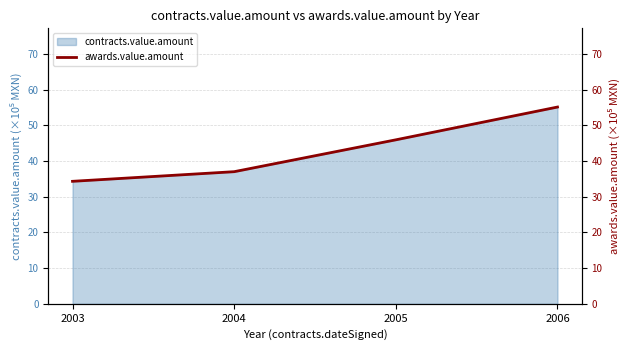

Which has a higher value, 2004 or 2005?

2005